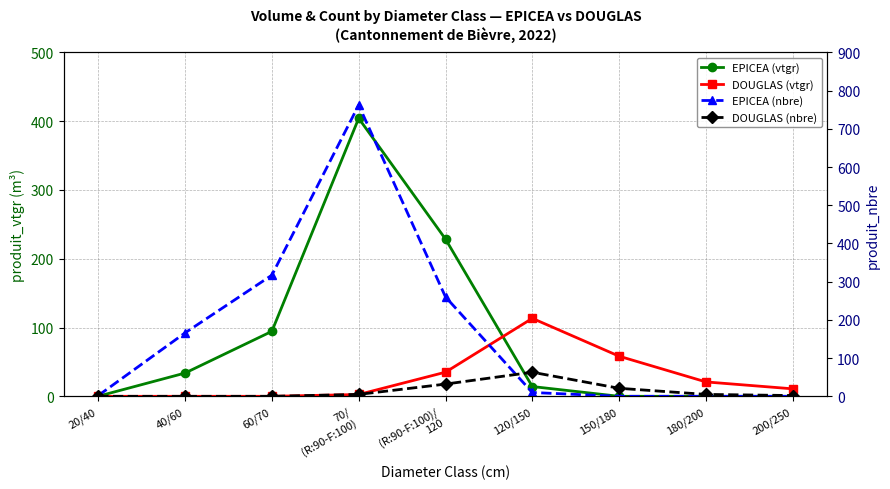

Reading left to right, transcribe all the data shown in this chart.

EPICEA (vtgr): 0.1	33.8	94.5	404.1	228.6	14.2	0.0	0.0	0.0
DOUGLAS (vtgr): 0.0	0.0	0.0	2.7	35.1	113.3	58.3	20.9	10.9
EPICEA (nbre): 2.0	166.0	317.0	762.0	260.0	10.0	0.0	0.0	0.0
DOUGLAS (nbre): 0.0	0.0	0.0	5.0	32.0	63.0	21.0	5.0	2.0